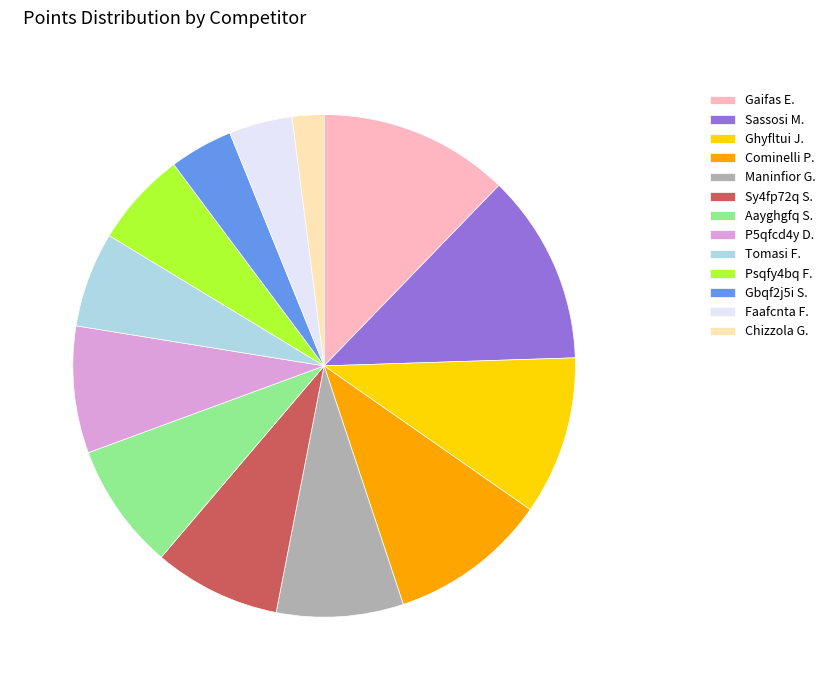

How many slices are in this pie chart?

13